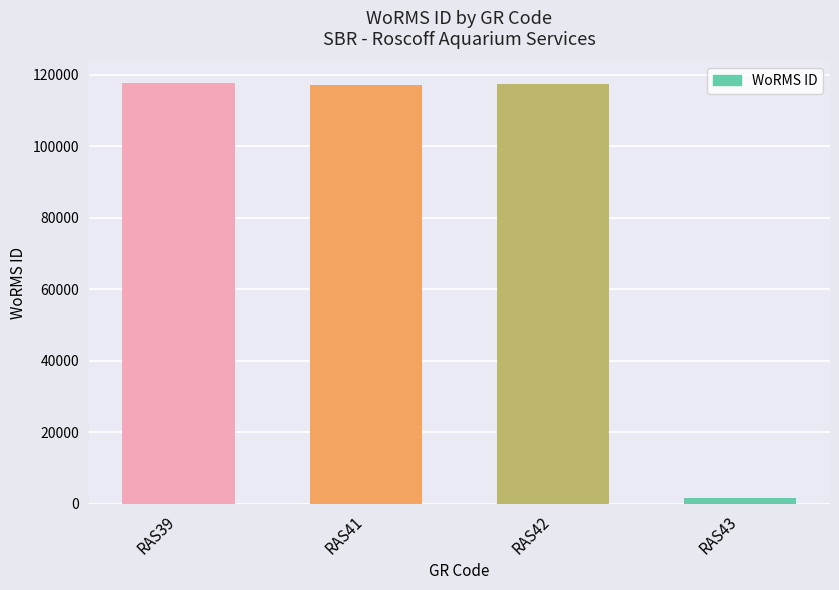

Which category has the lowest value across all series?

RAS43